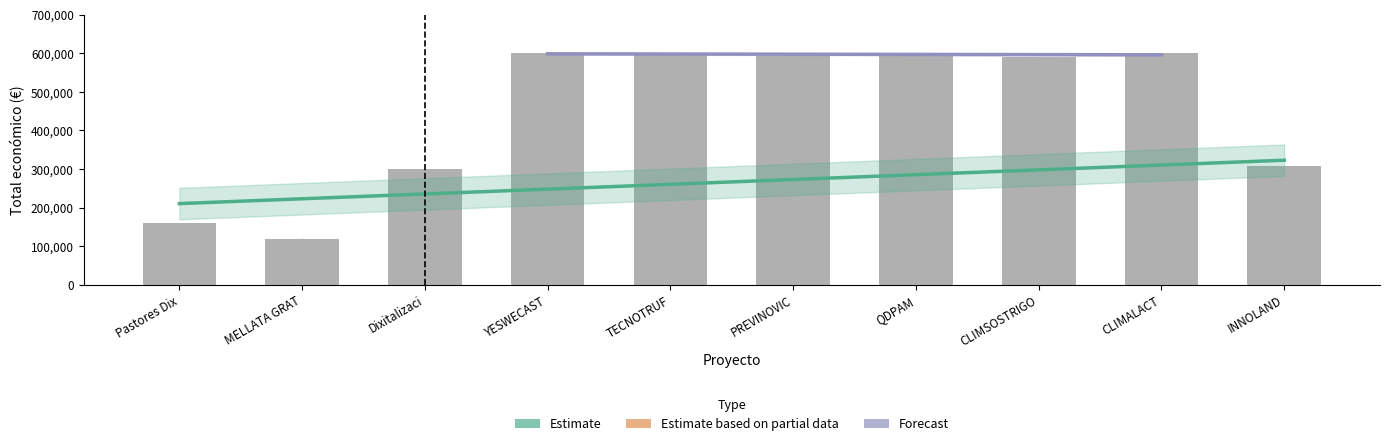

Reading right to left, what are all the values shown in this chart?

308500	600000	590712	599986	593715	599131	599792	299913	120000	160226